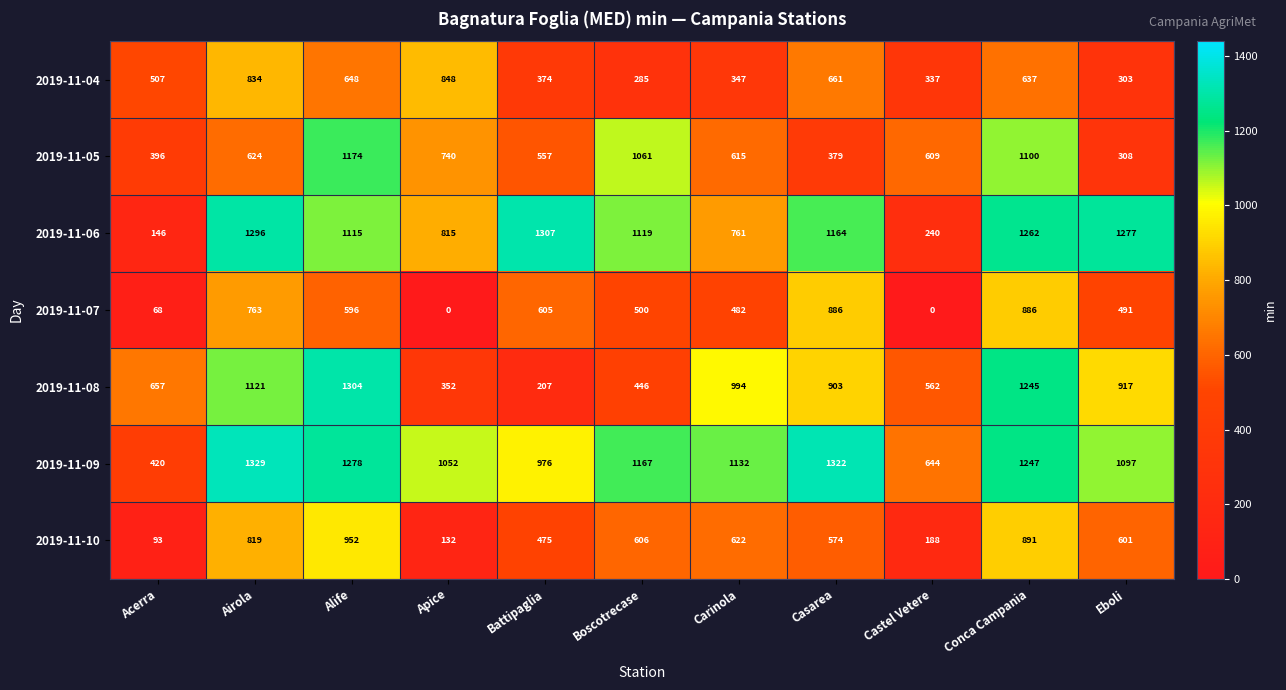

What is the difference between the highest and lowest values at Carinola?

785